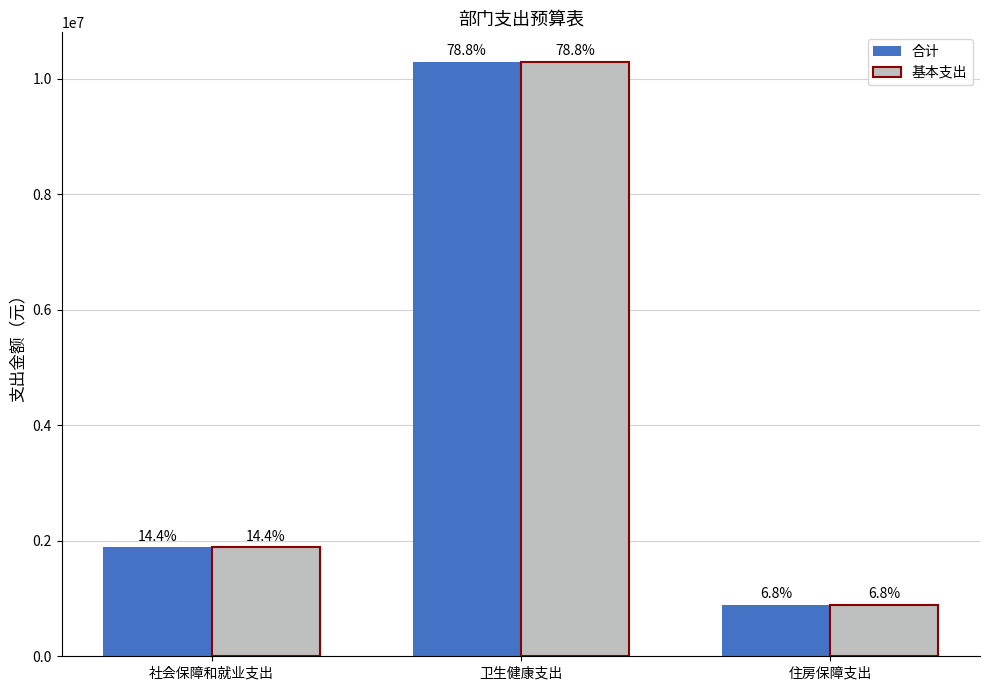

Is it true that 合计 equals 614461.2 at 住房保障支出?

False